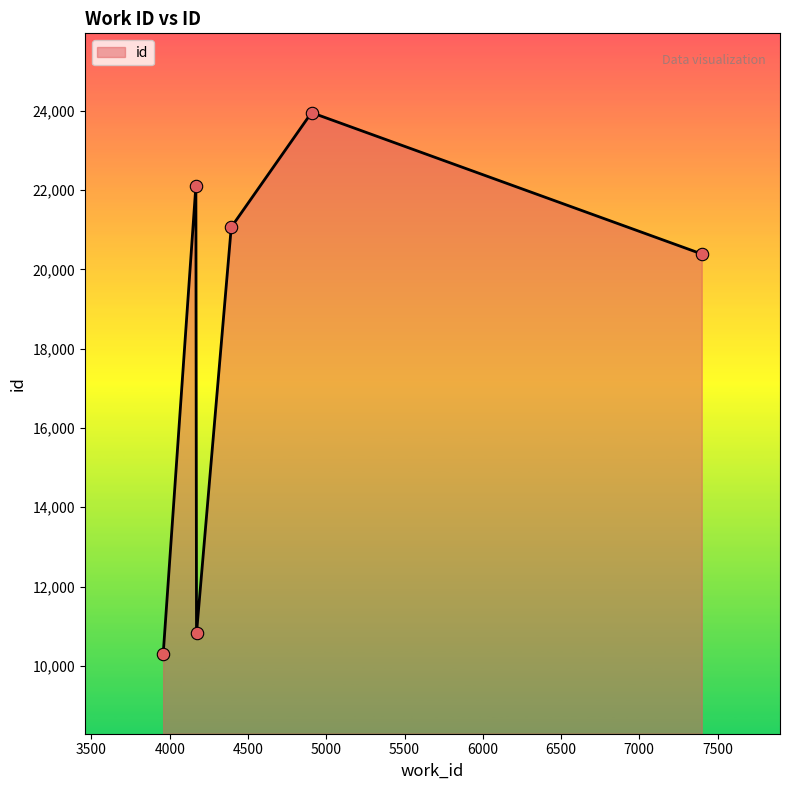

What is the smallest value displayed?

10287